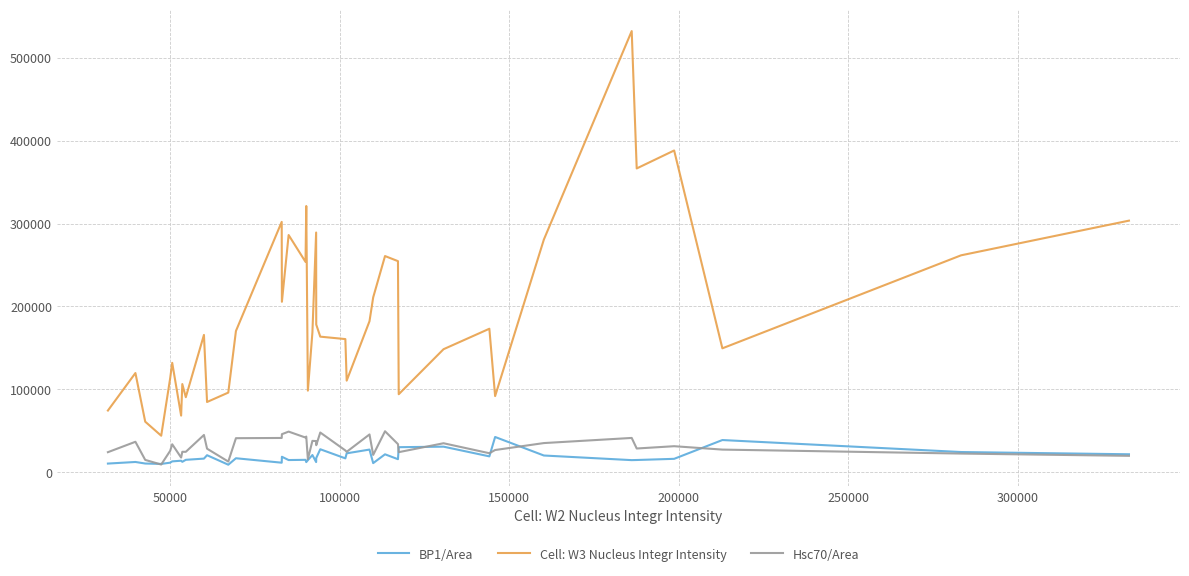

Which series has the largest total across all categories?

Cell: W3 Nucleus Integr Intensity